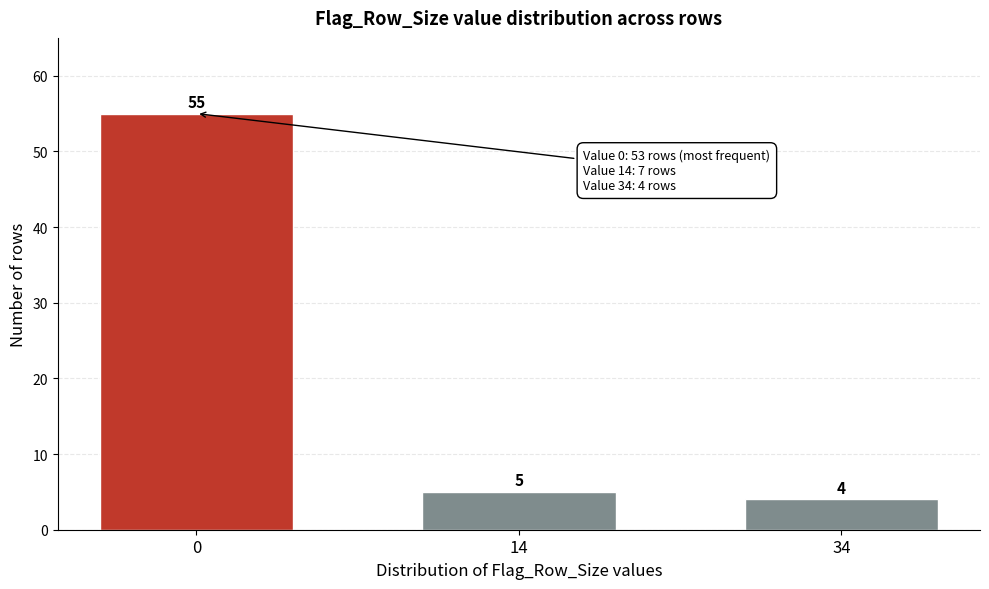

Reading left to right, list all the values displayed in this chart.

55	5	4